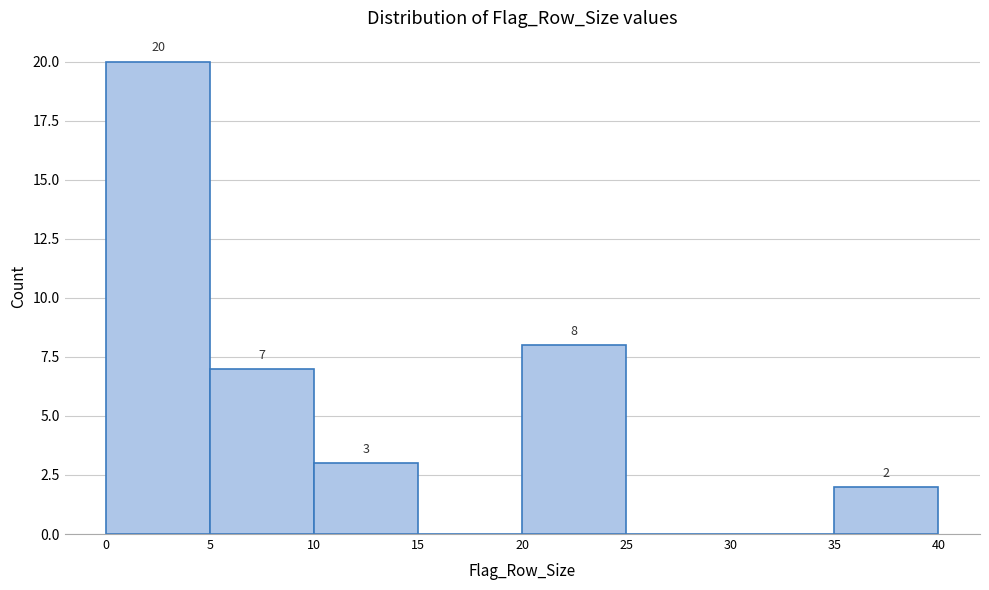

Over which range of the x-axis is the bar tallest?

0 to 5